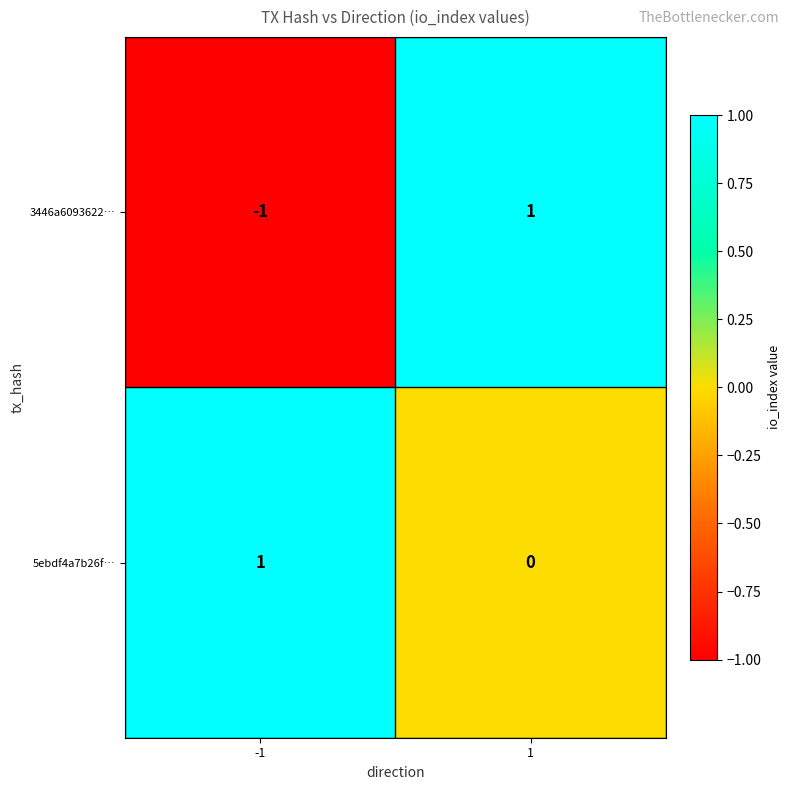

Rank the series by their average value, from lowest to highest.

3446a6093622…, 5ebdf4a7b26f…